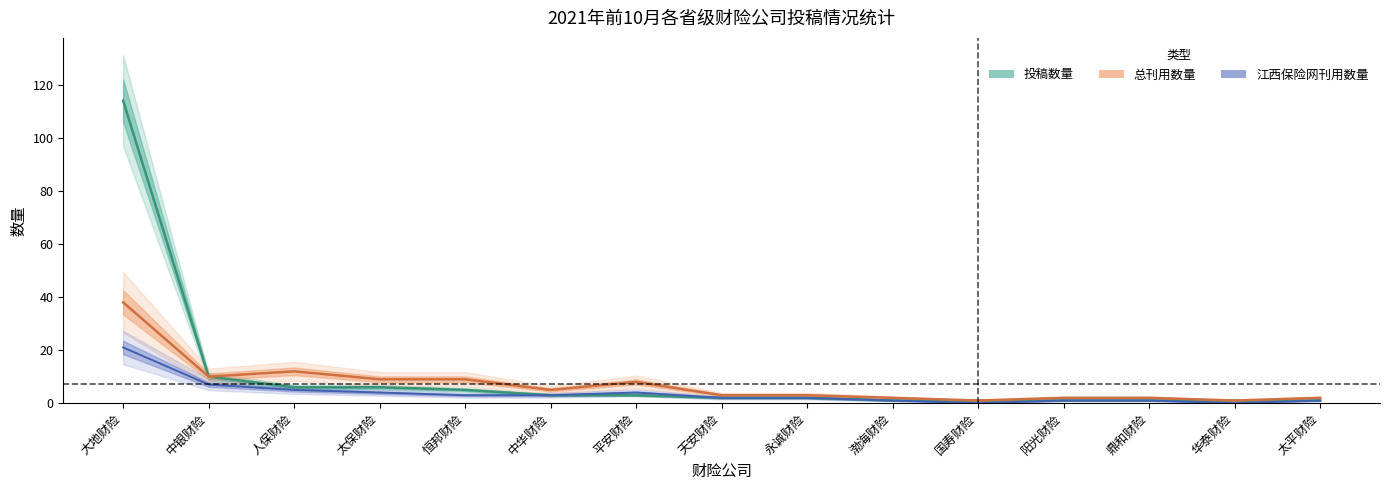

Reading right to left, what are all the values shown in this chart?

投稿数量: 1	1	1	1	1	1	2	2	3	3	5	6	6	10	114
总刊用数量: 2	1	2	2	1	2	3	3	8	5	9	9	12	10	38
江西保险网刊用数量: 1	0	1	1	0	1	2	2	4	3	3	4	5	7	21